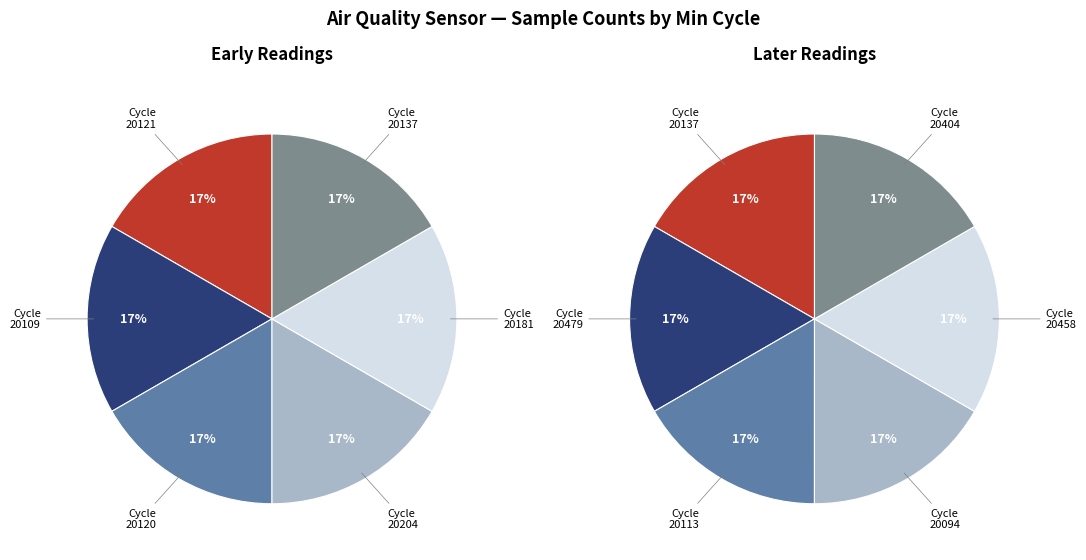

Is 20094 the majority of the pie?

No